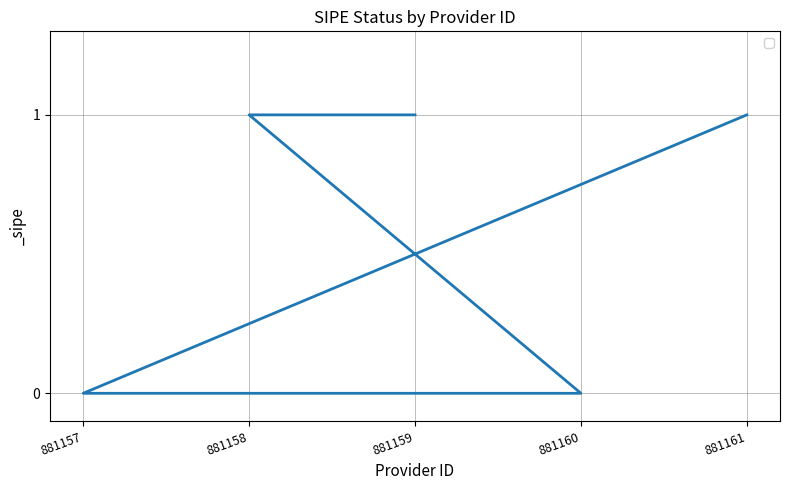

How many lines are shown in the chart?

1